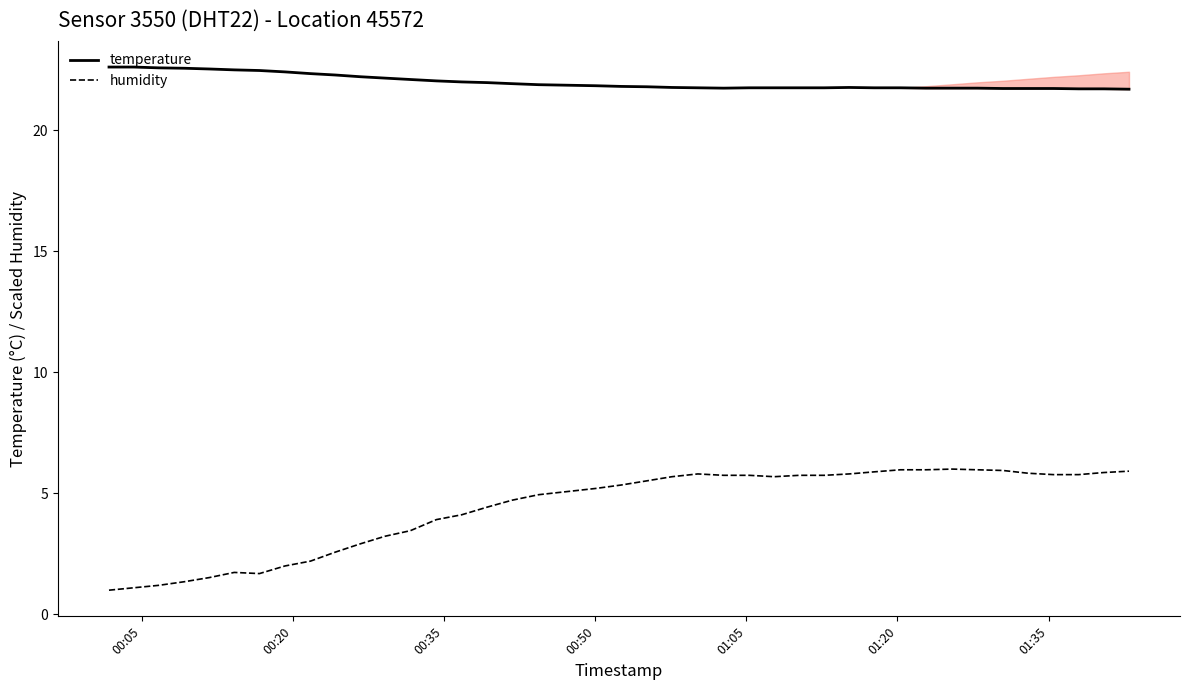

Does the chart have visible grid lines?

No